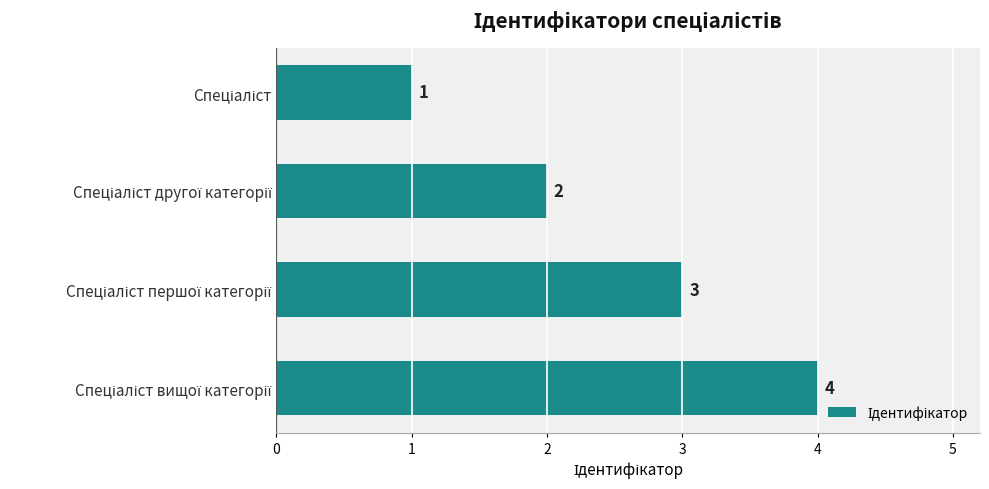

How many data points does each series have?

4